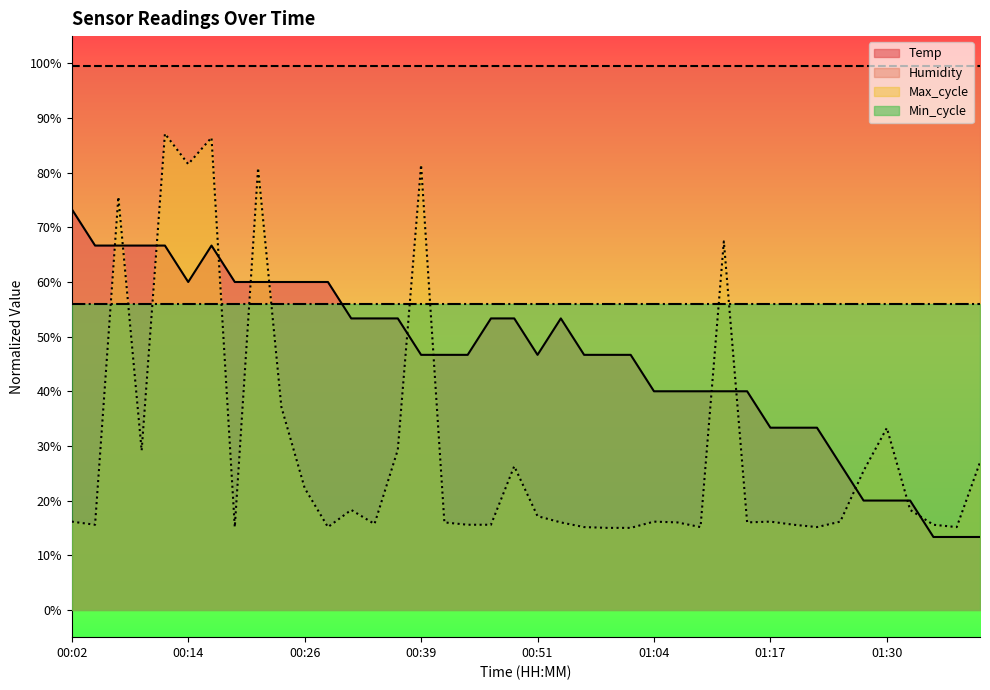

What is the highest value of the Temp series?

73.3